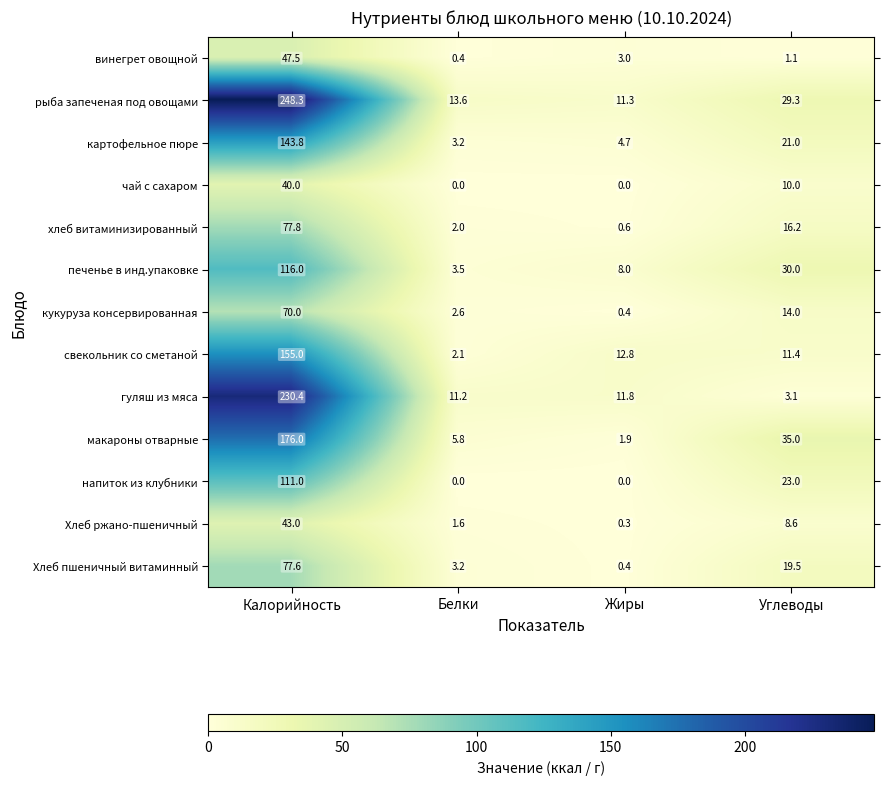

What is the difference between the highest and lowest values at Углеводы?

33.9